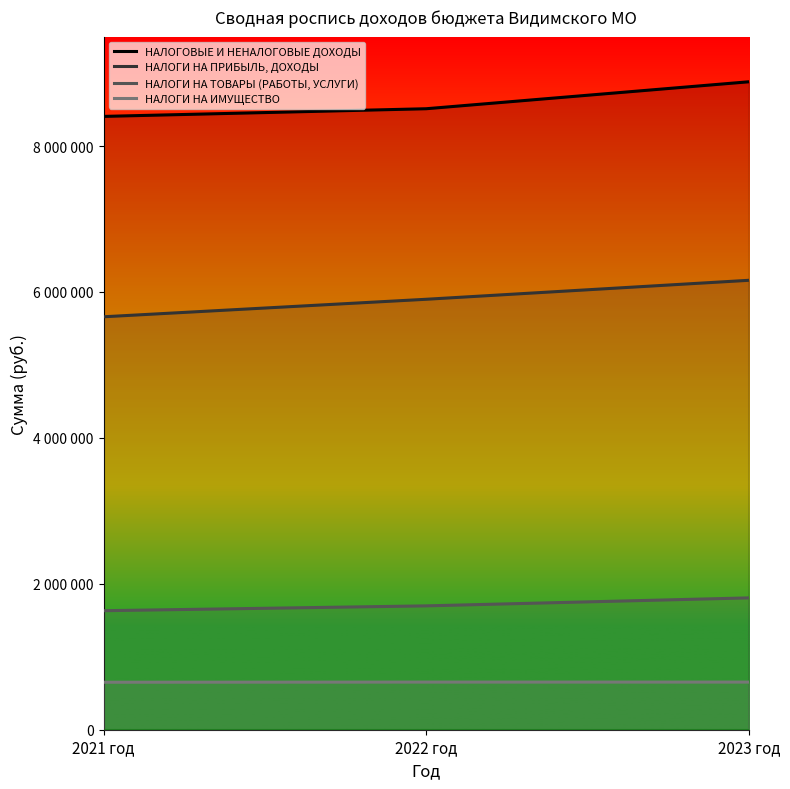

How many data points in НАЛОГИ НА ТОВАРЫ (РАБОТЫ, УСЛУГИ) are less than 1697580?

1